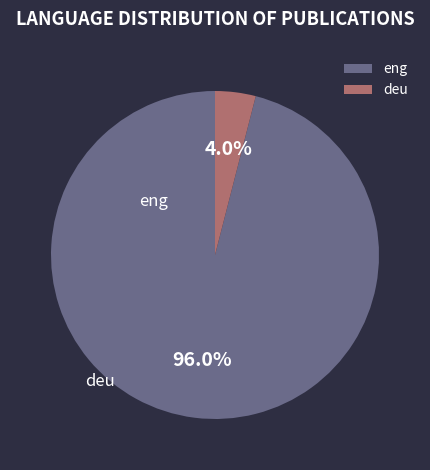

Count the number of slices in the pie.

2